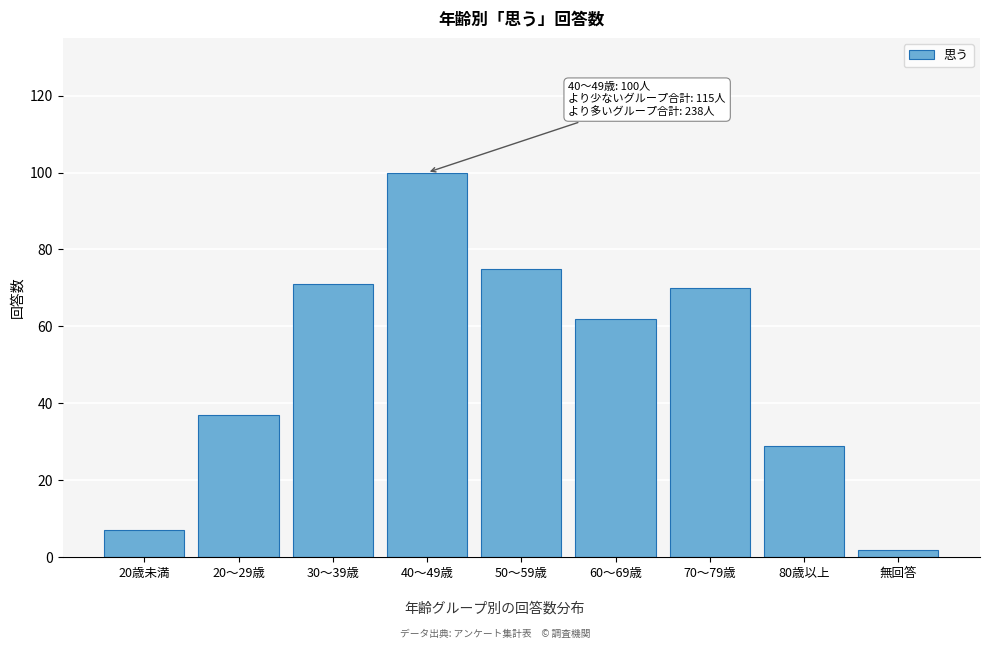

Reading left to right, list all the values displayed in this chart.

7	37	71	100	75	62	70	29	2